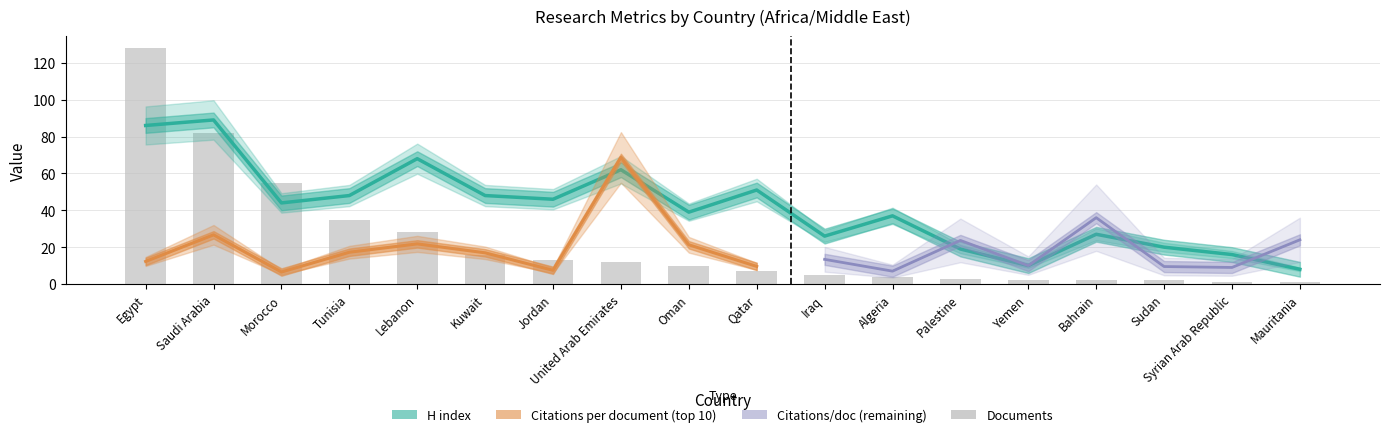

What is the smallest value displayed?

1